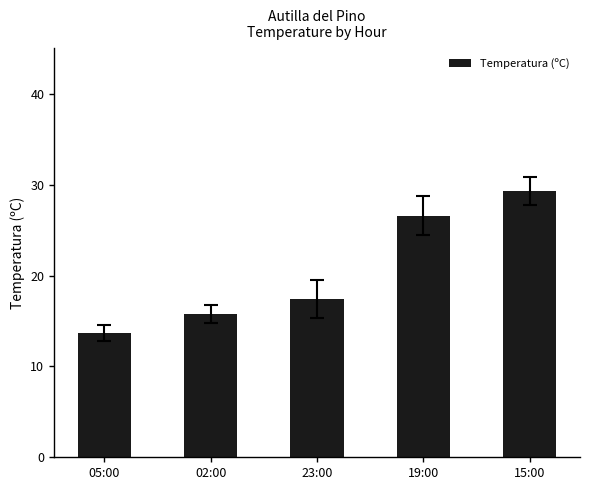

What is the sum of all values?

102.8